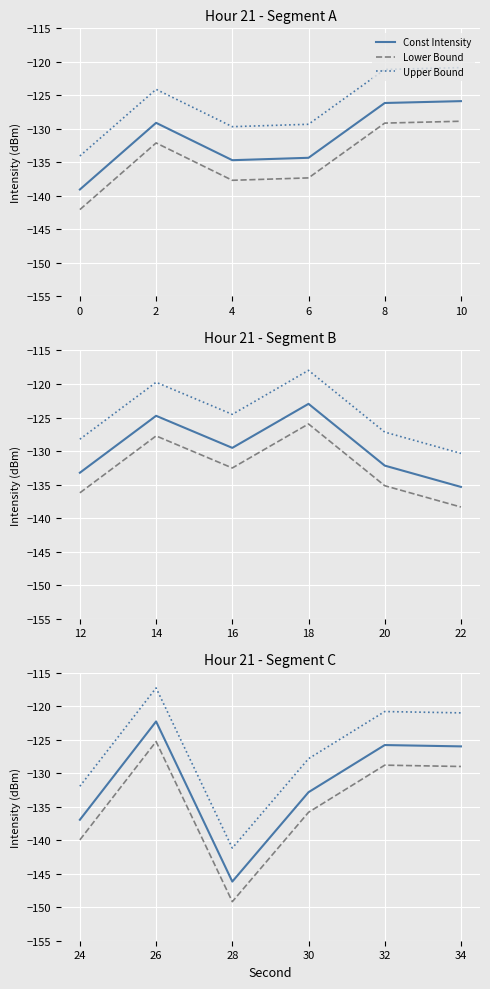

What are all the series names shown in the legend?

Const Intensity, Lower Bound, Upper Bound